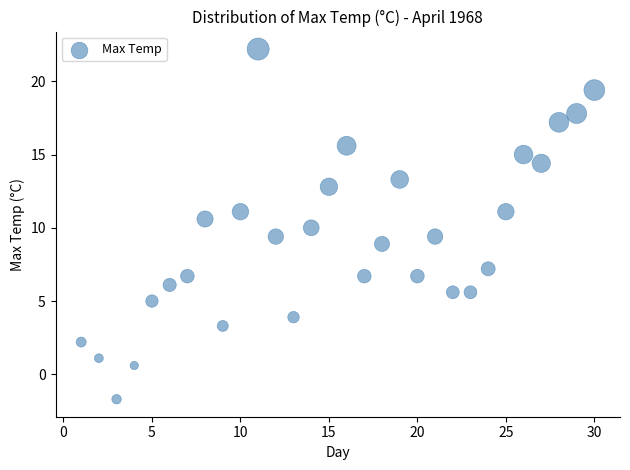

What is the range of Y values (max minus min)?

23.9